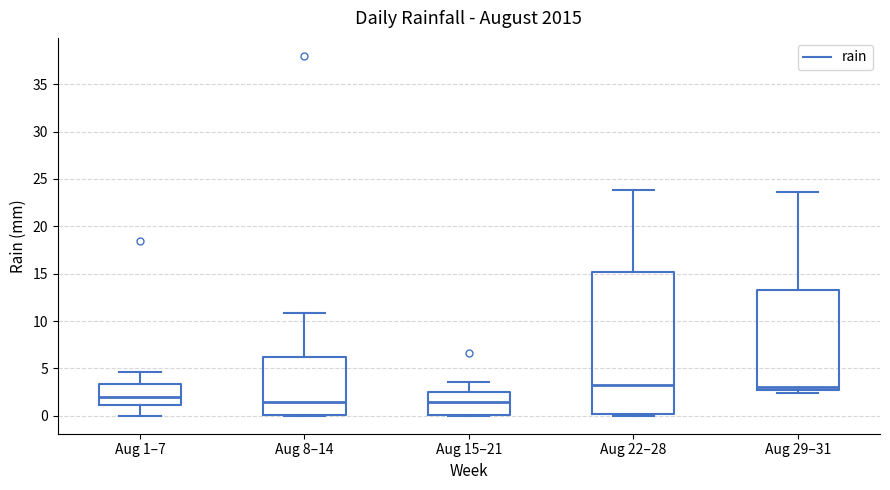

Which box is the tallest, from its lower edge to its upper edge?

Aug 22–28